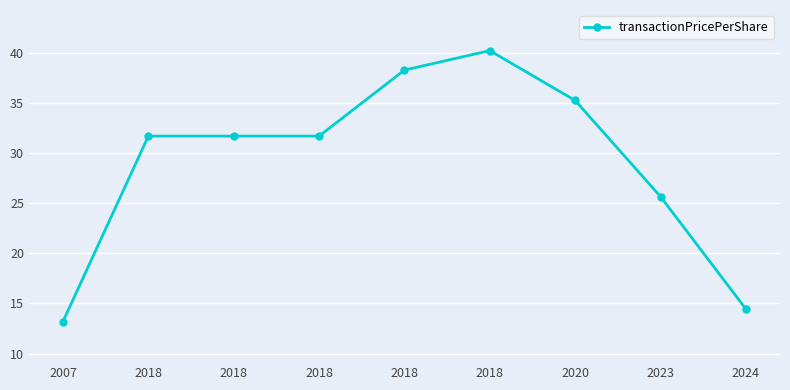

How many lines are shown in the chart?

1